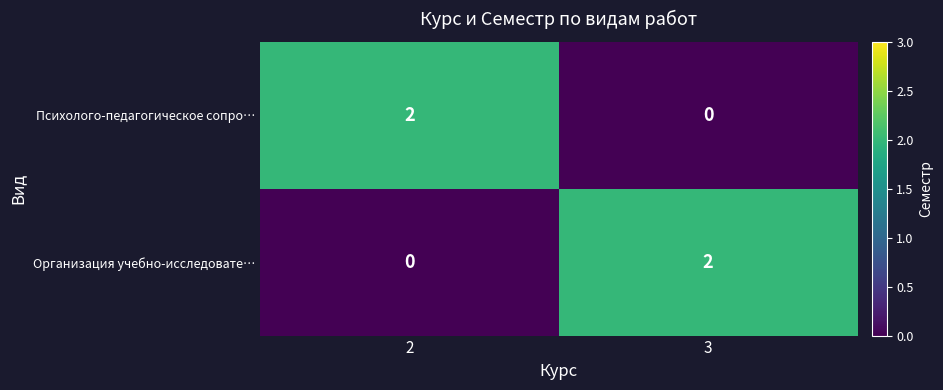

The Организация учебно-исследовате… series shows 1 at 2. True or false?

False